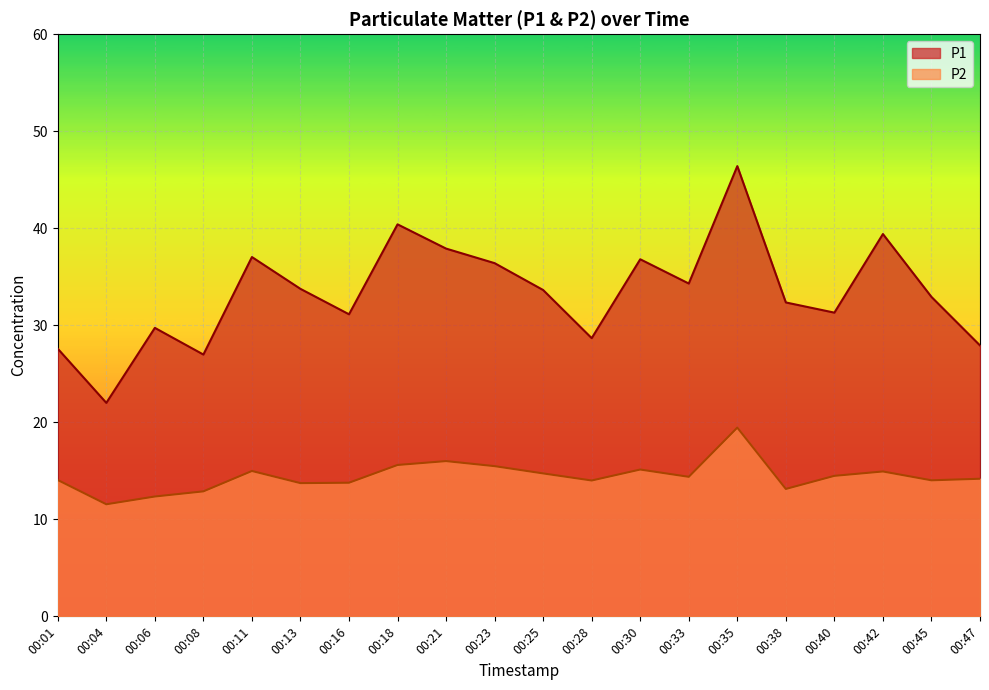

List the labels in order of P1 value, smallest first.

00:04, 00:08, 00:01, 00:47, 00:28, 00:06, 00:16, 00:40, 00:38, 00:45, 00:25, 00:13, 00:33, 00:23, 00:30, 00:11, 00:21, 00:42, 00:18, 00:35